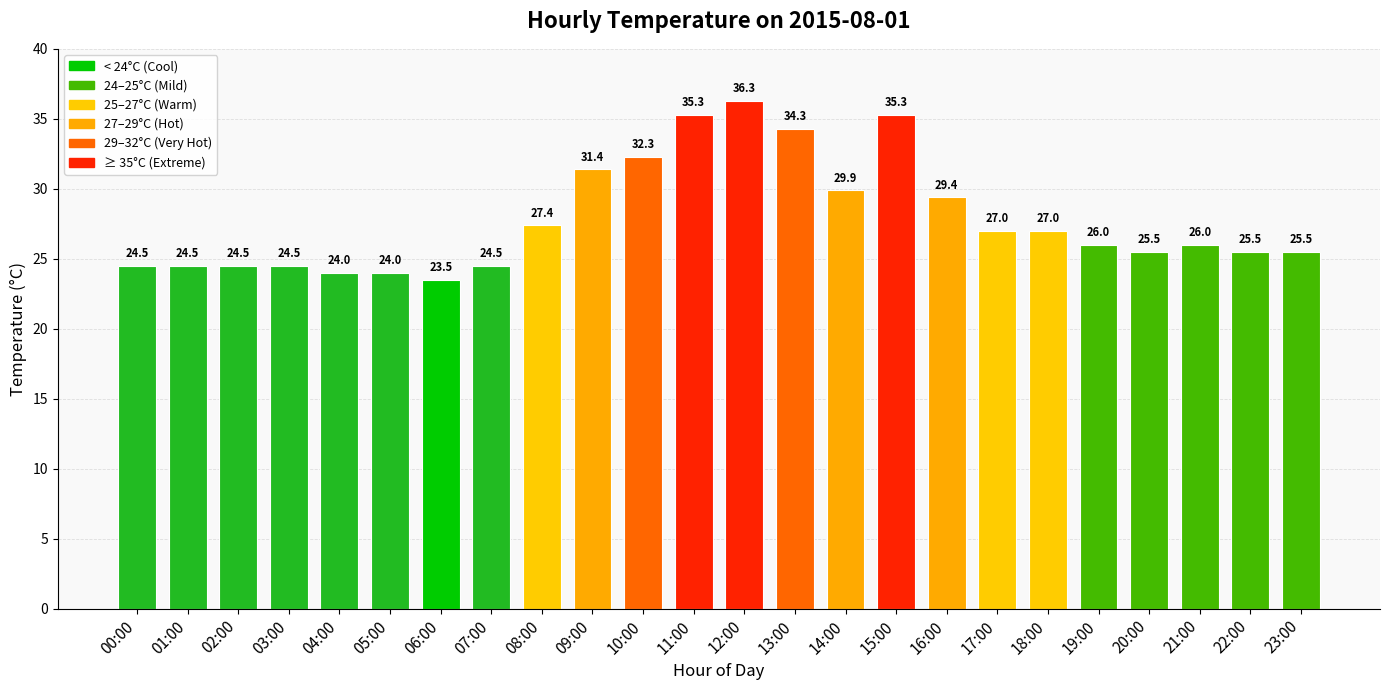

Reading right to left, transcribe all the data shown in this chart.

23:00=25.5	22:00=25.5	21:00=26.0	20:00=25.5	19:00=26.0	18:00=27.0	17:00=27.0	16:00=29.4	15:00=35.3	14:00=29.9	13:00=34.3	12:00=36.3	11:00=35.3	10:00=32.3	09:00=31.4	08:00=27.4	07:00=24.5	06:00=23.5	05:00=24.0	04:00=24.0	03:00=24.5	02:00=24.5	01:00=24.5	00:00=24.5